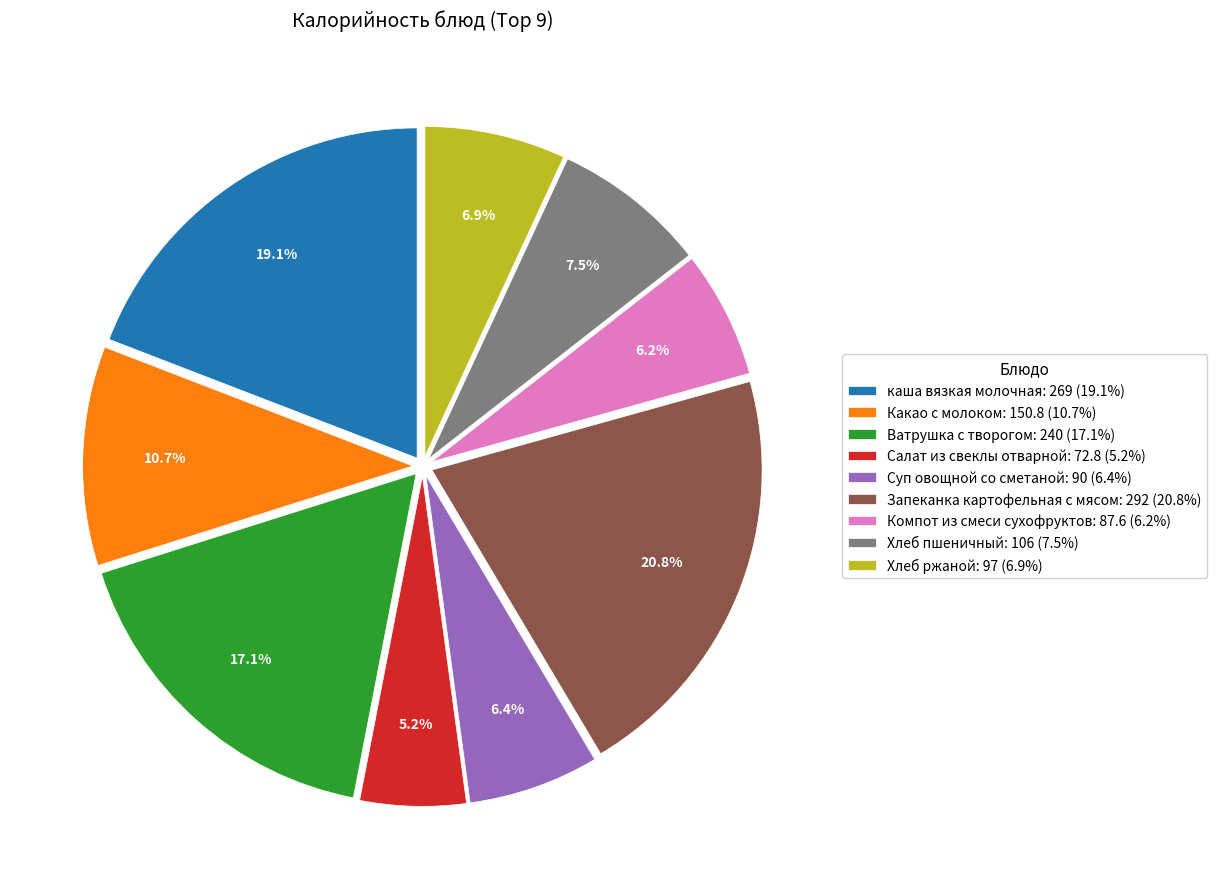

Does any single category account for the majority?

No